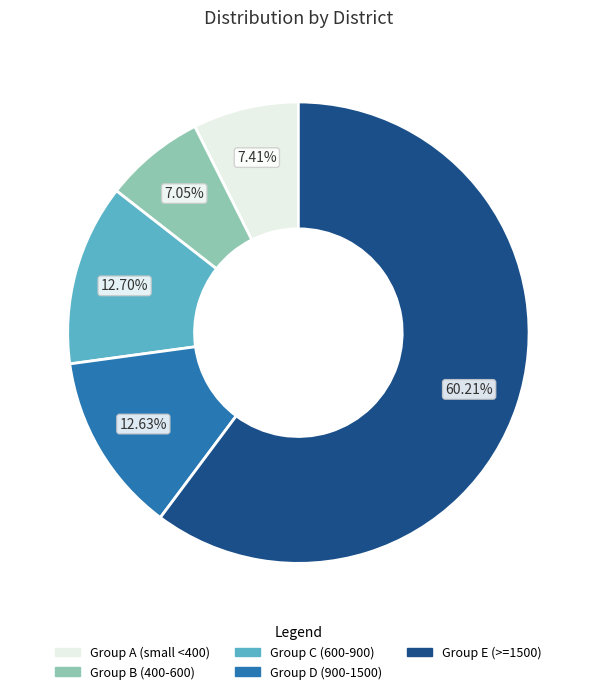

To the nearest percent, what is the difference between the largest and smallest slice percentages?

53%